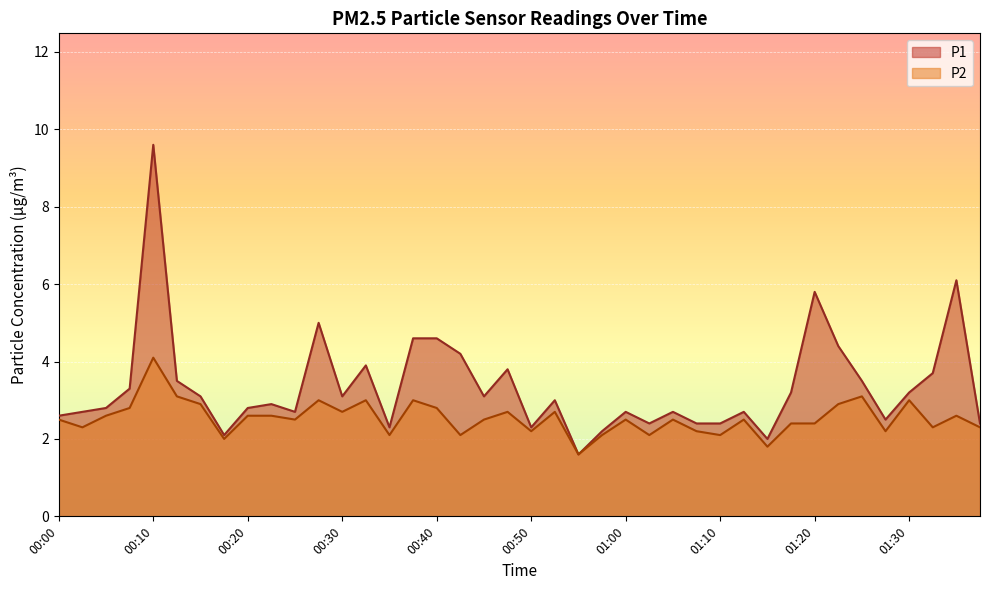

What are all the series names shown in the legend?

P1, P2